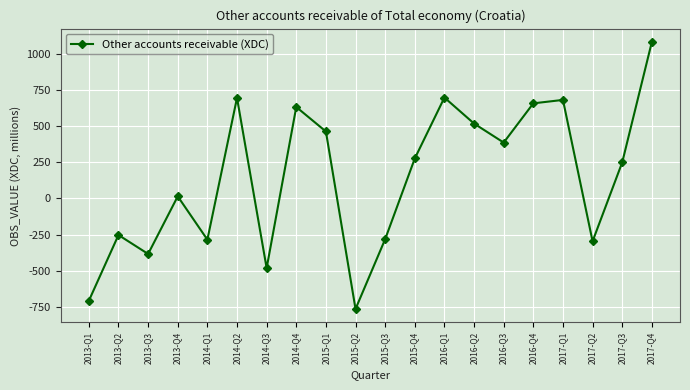

What is the label of the 2nd point from the right?

2017-Q3